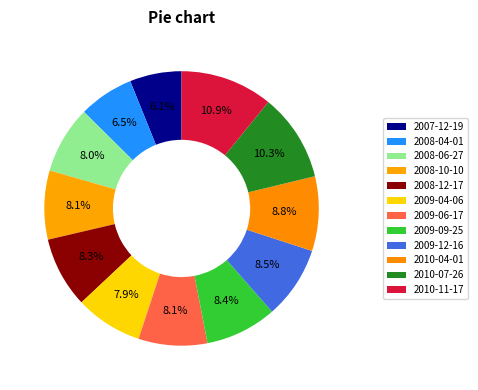

Count the number of slices in the pie.

12